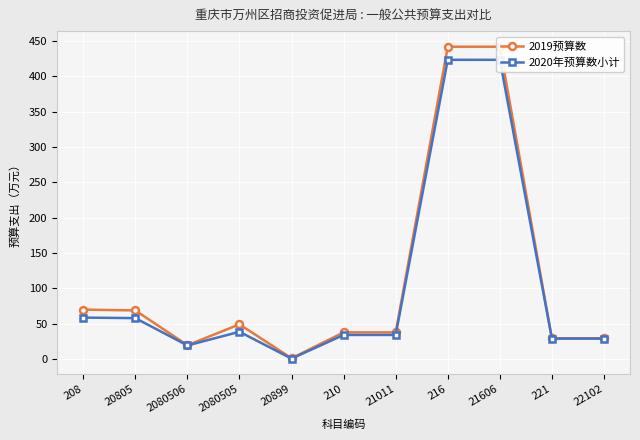

At which label does 2019预算数 first exceed 37?

208